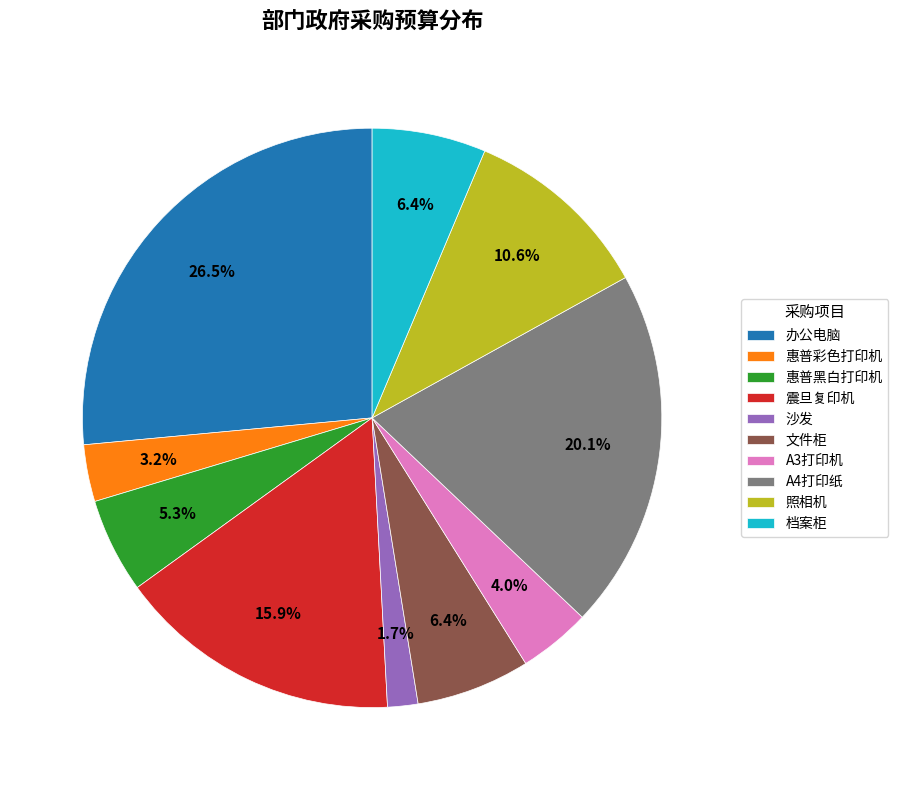

To the nearest percent, what is the average slice percentage?

10%